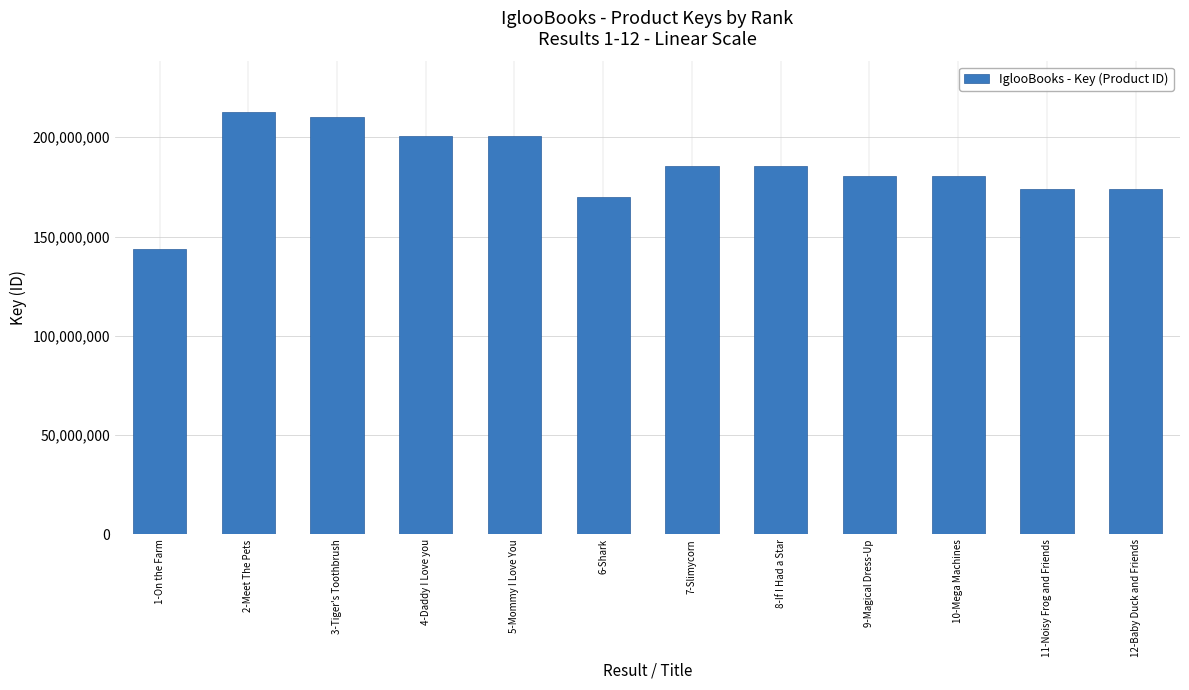

Are the bars grouped side by side (vs. stacked)?

No